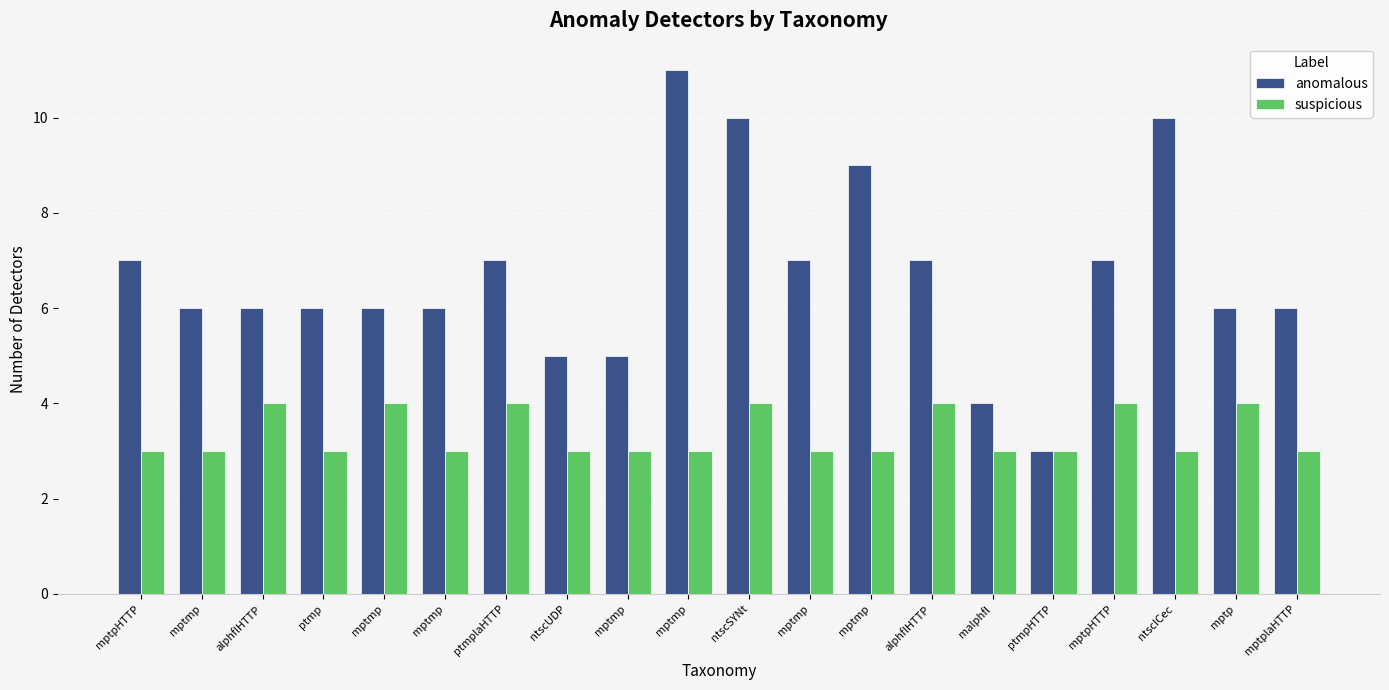

At which category is the sum across all series the highest?

mptmp